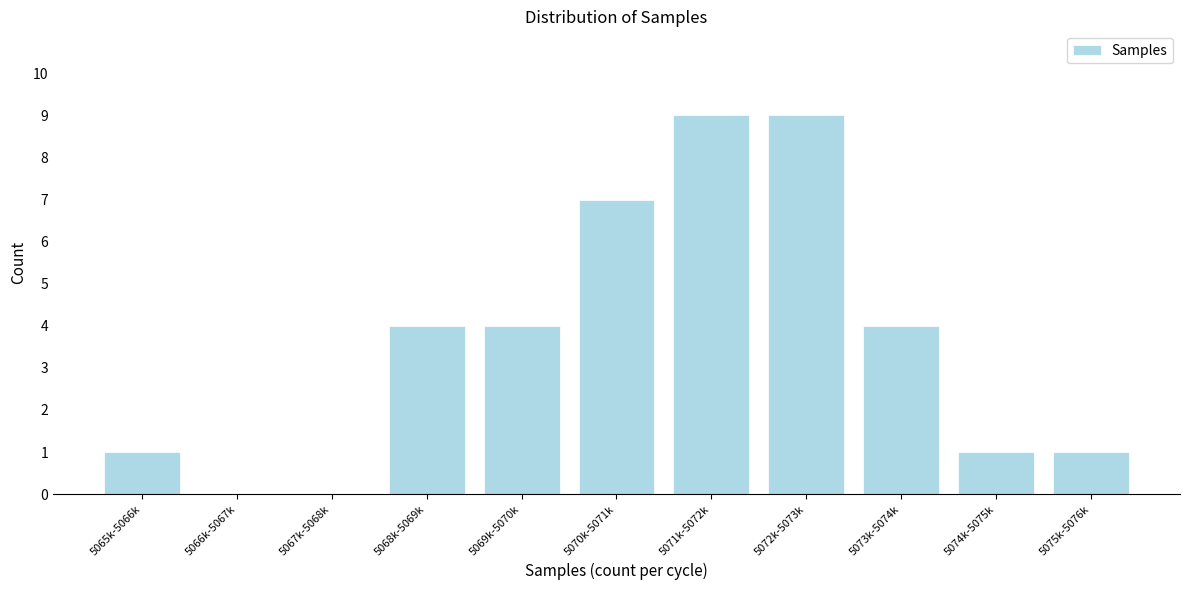

Reading left to right, what are all the values shown in this chart?

5065k-5066k=1	5066k-5067k=0	5067k-5068k=0	5068k-5069k=4	5069k-5070k=4	5070k-5071k=7	5071k-5072k=9	5072k-5073k=9	5073k-5074k=4	5074k-5075k=1	5075k-5076k=1